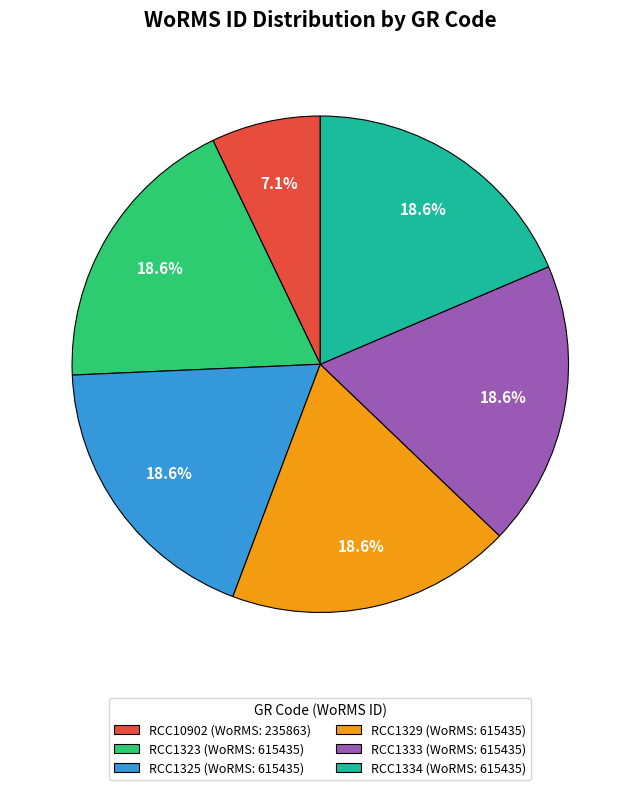

The RCC10902 slice represents 7% of the pie. True or false?

True